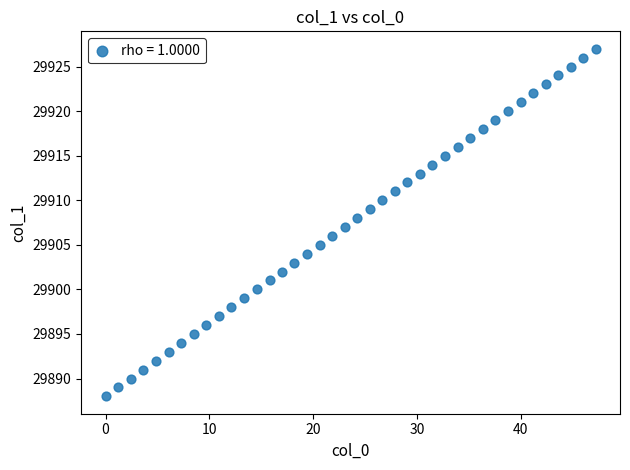

What is the range of Y values (max minus min)?

39